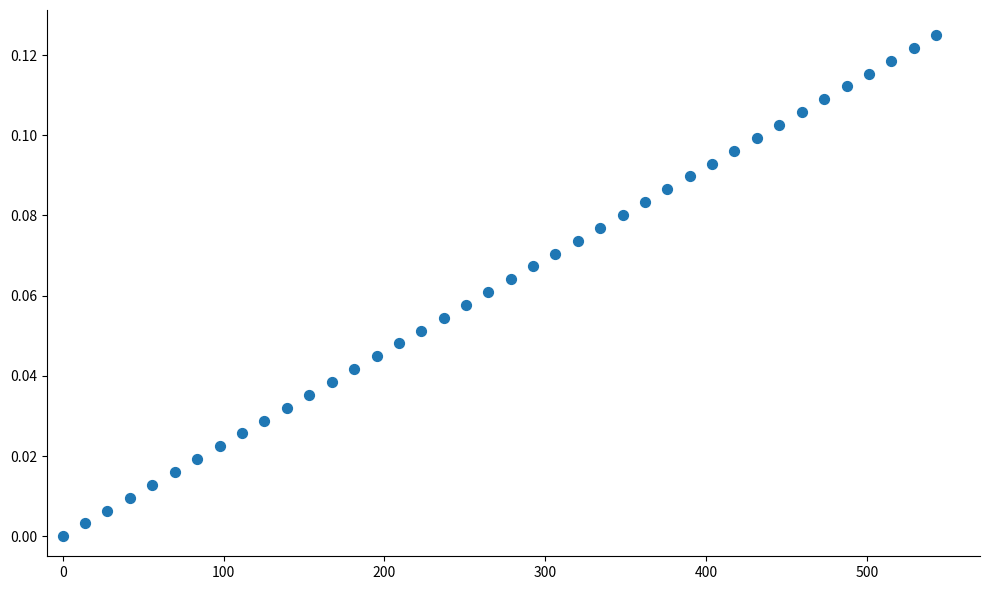

What is the range of X values (max minus min)?

543.2